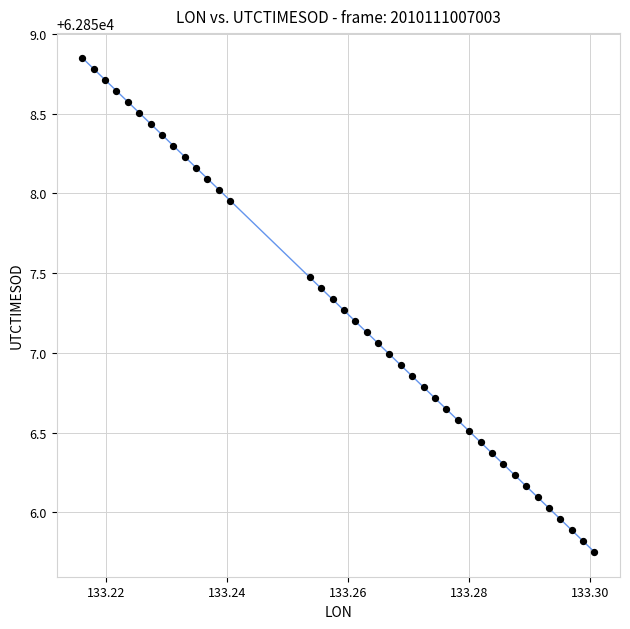

What is the range of Y values (max minus min)?

3.1